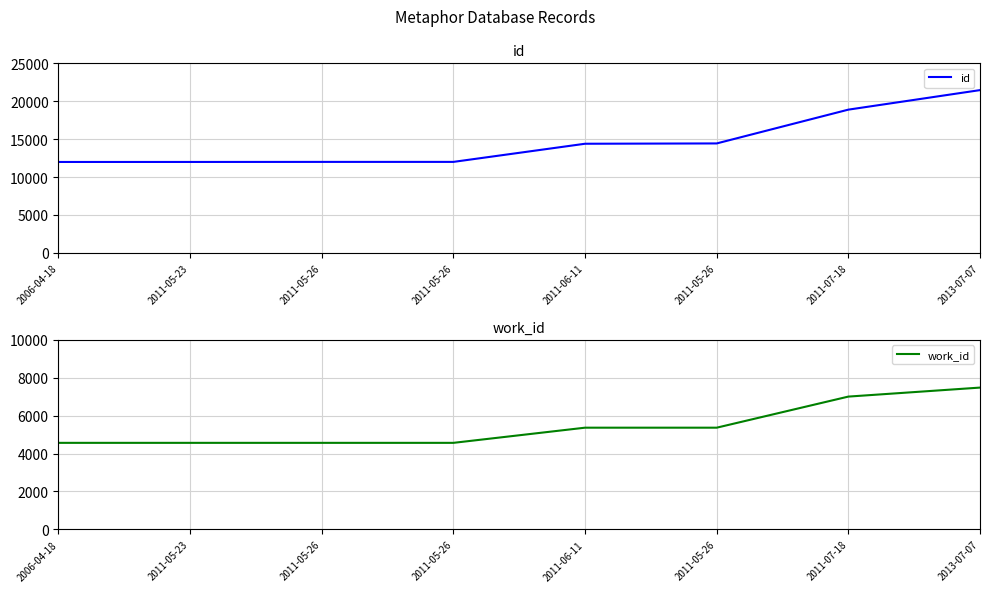

Which series has the largest total across all categories?

id